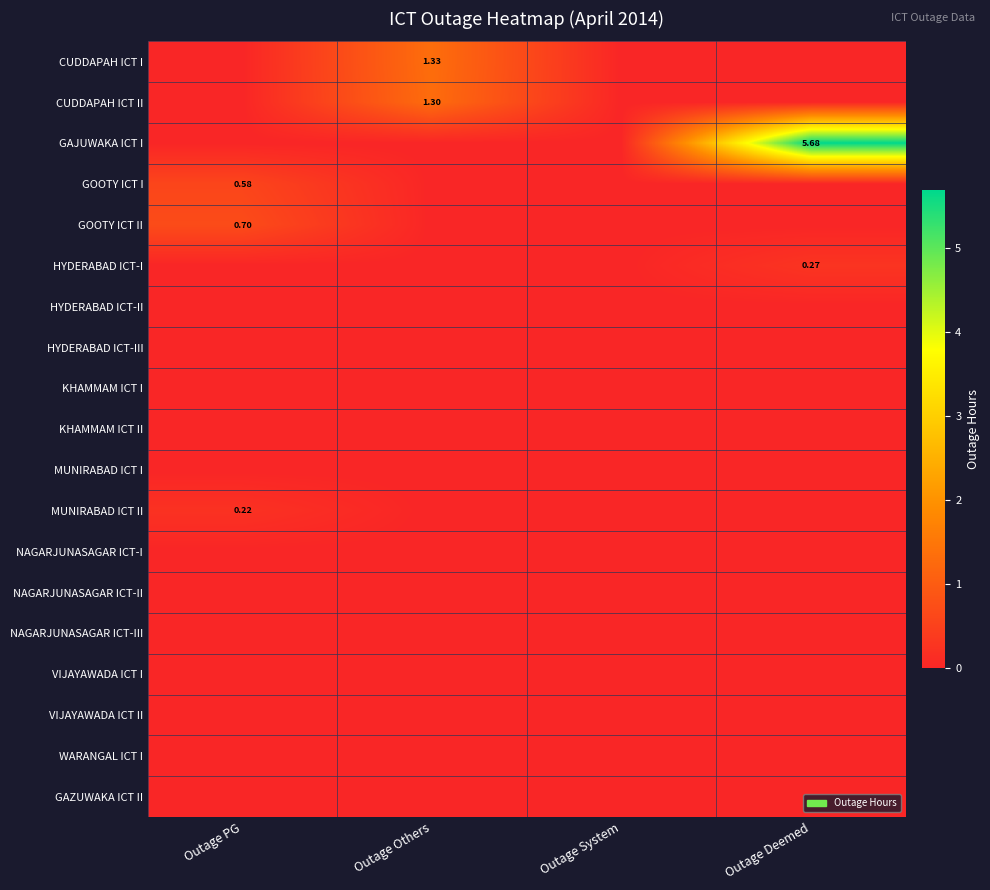

The NAGARJUNASAGAR ICT-II series shows 0.0 at Outage PG. True or false?

True